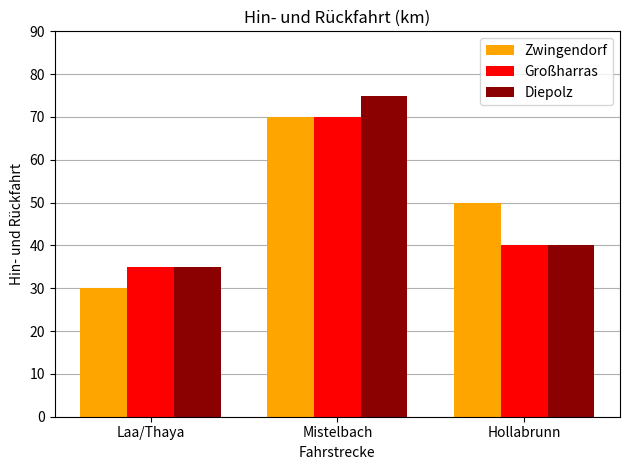

List the labels in order of Großharras value, smallest first.

Laa/Thaya, Hollabrunn, Mistelbach